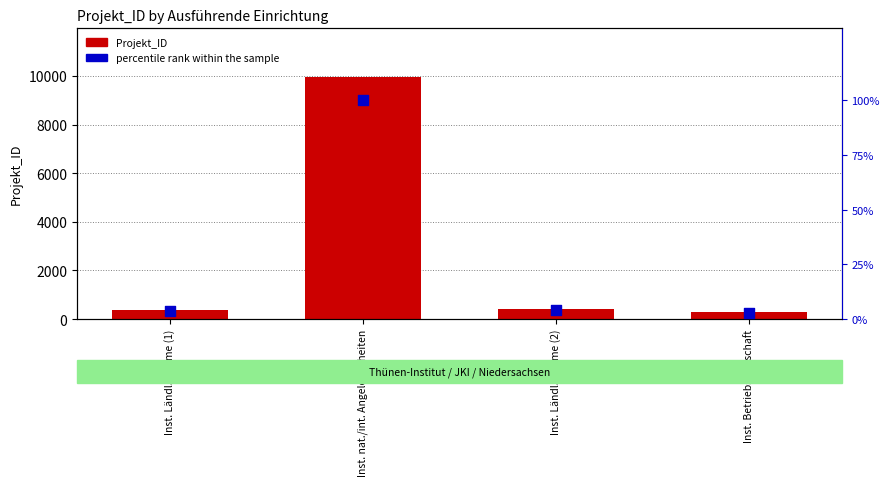

At how many categories does at least one series exceed 4262?

1